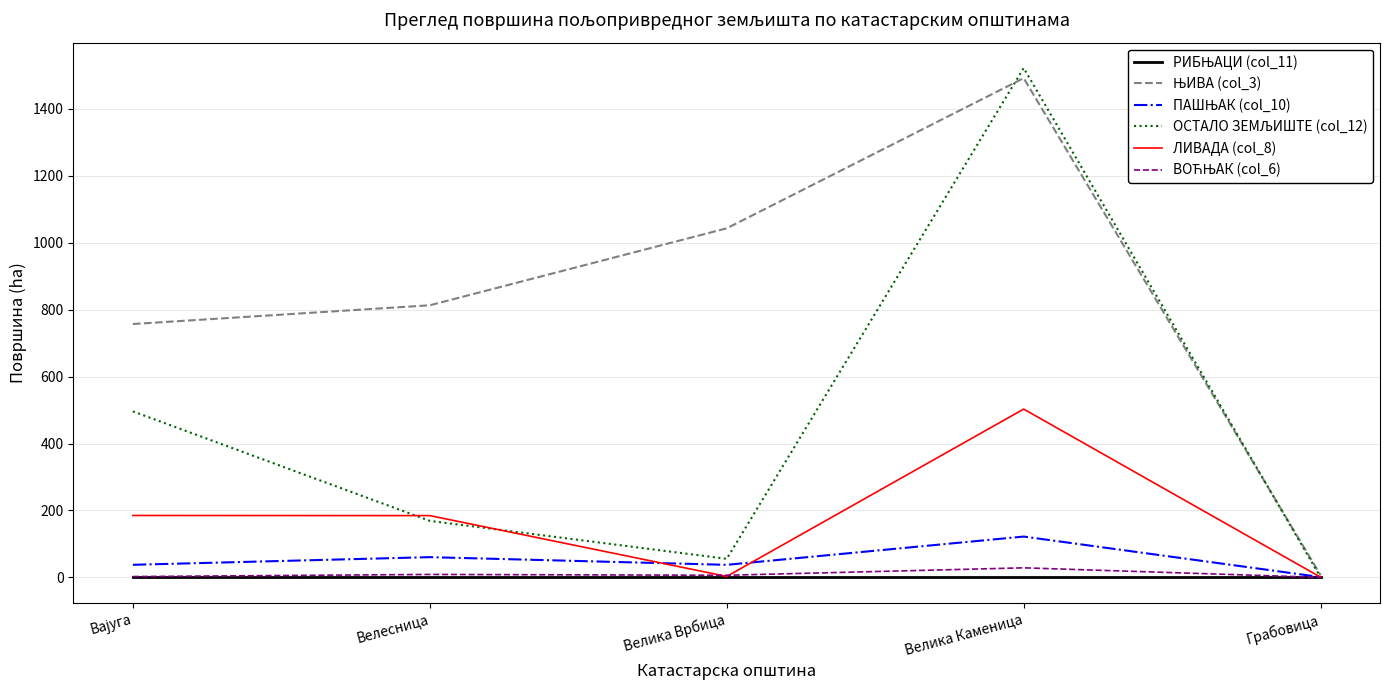

At which category is the sum across all series the highest?

Велика Каменица